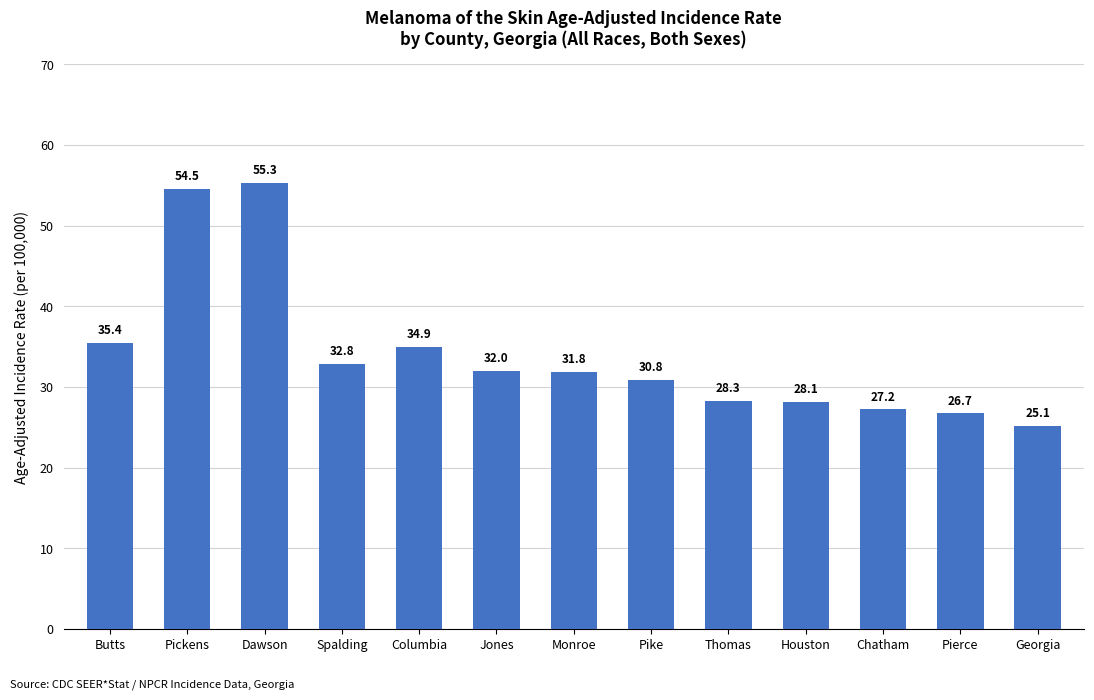

What is the minimum value shown in the chart?

25.1